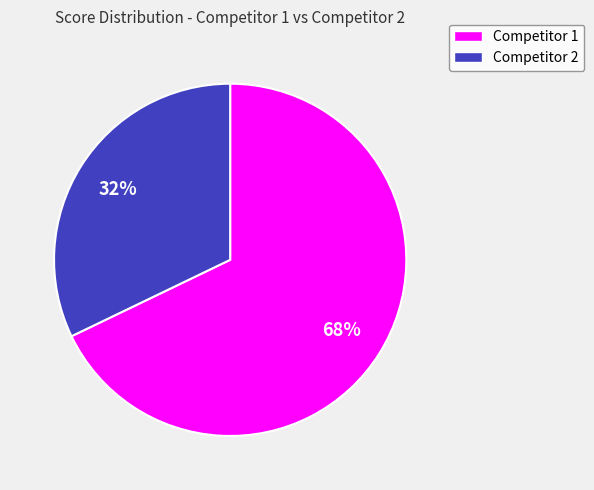

To the nearest percent, what is the average slice percentage?

50%